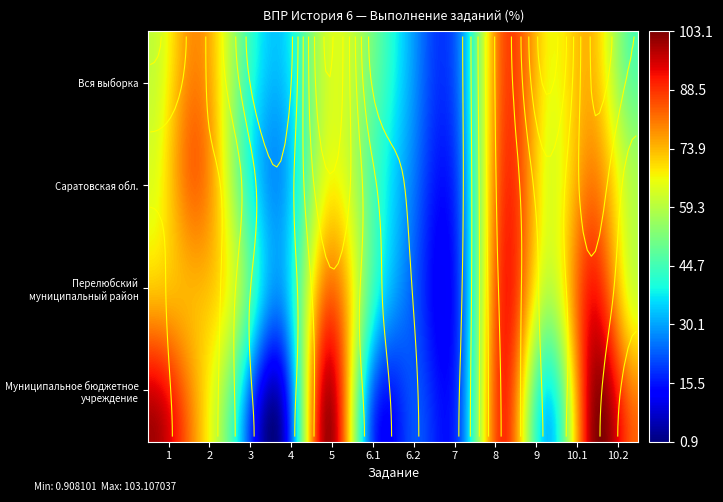

How many data points does each series have?

12